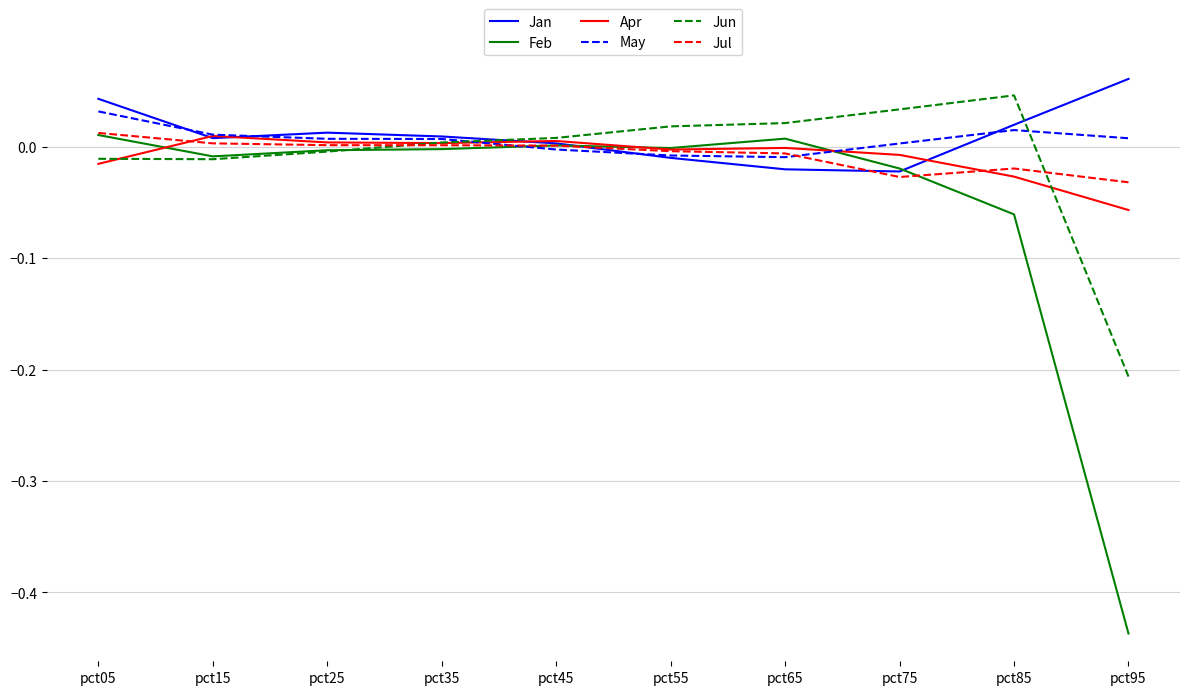

The value of May at pct05 is 0.0. True or false?

True